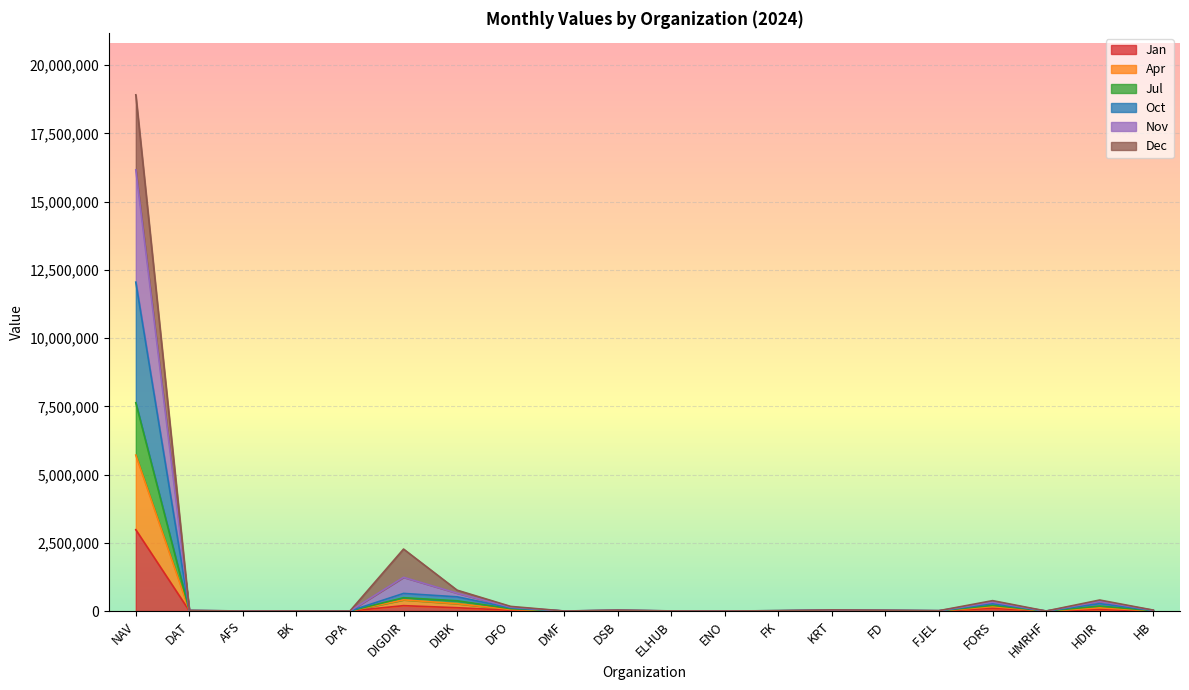

How many categories are shown in the chart?

20